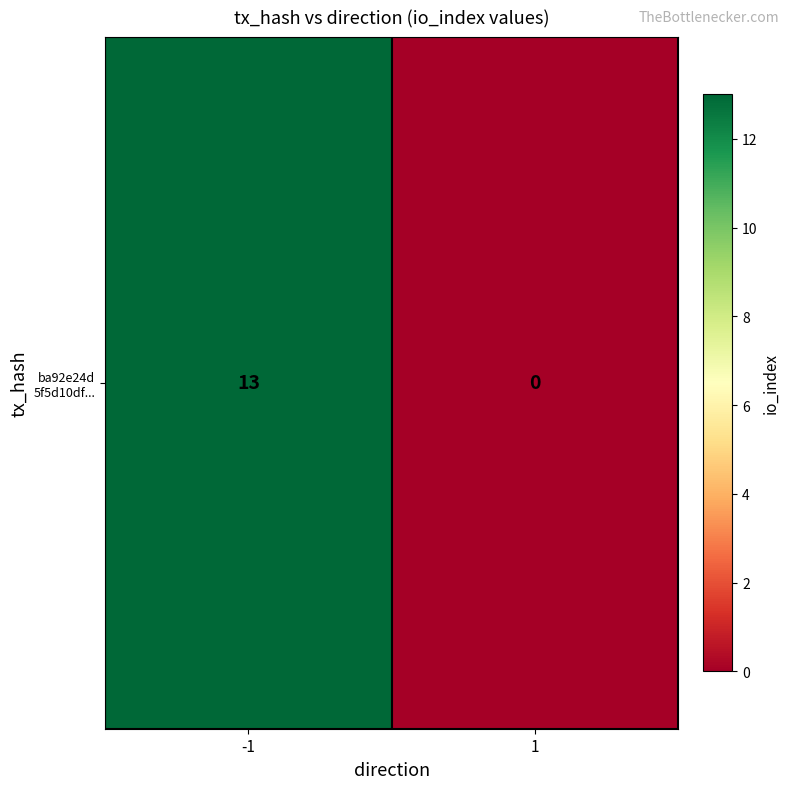

The chart shows a value of 13 at -1. True or false?

True